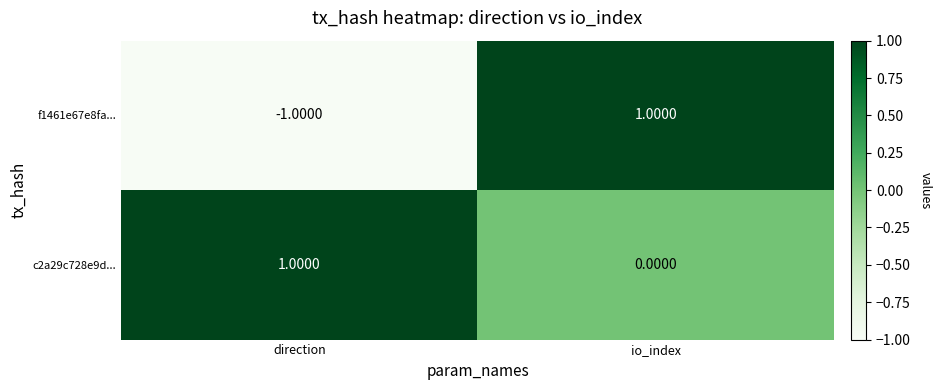

At which label is f1461e67e8fa... closest to 0?

direction